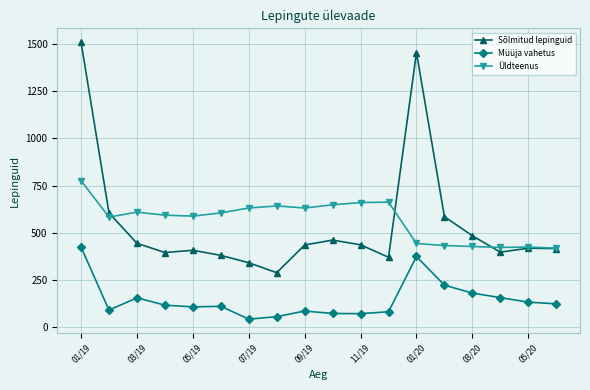

Which series has the widest spread of values?

Sõlmitud lepinguid